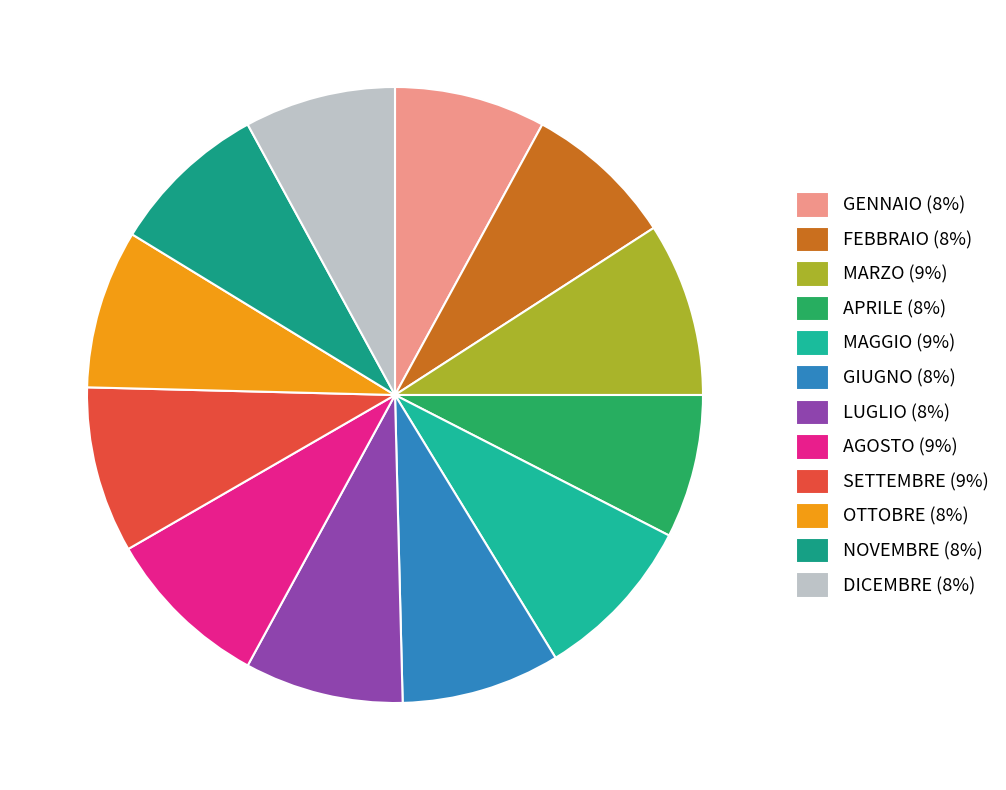

Rank the categories by value from lowest to highest.

APRILE, GENNAIO, FEBBRAIO, DICEMBRE, GIUGNO, LUGLIO, OTTOBRE, NOVEMBRE, MAGGIO, AGOSTO, SETTEMBRE, MARZO